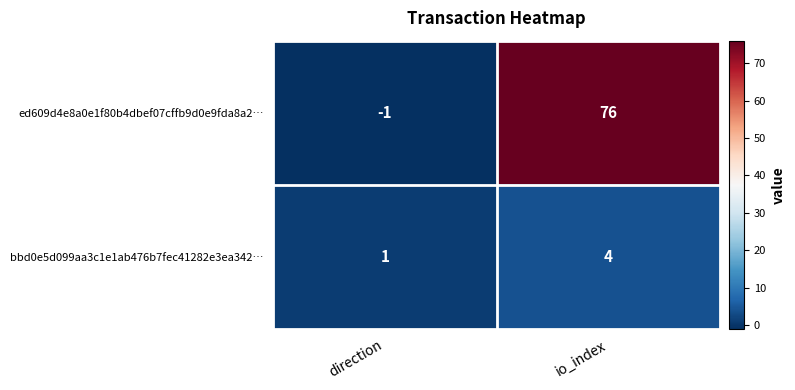

At io_index, list the series in order from largest to smallest.

ed609d4e8a0e1f80b4dbef07cffb9d0e9fda8a2…, bbd0e5d099aa3c1e1ab476b7fec41282e3ea342…